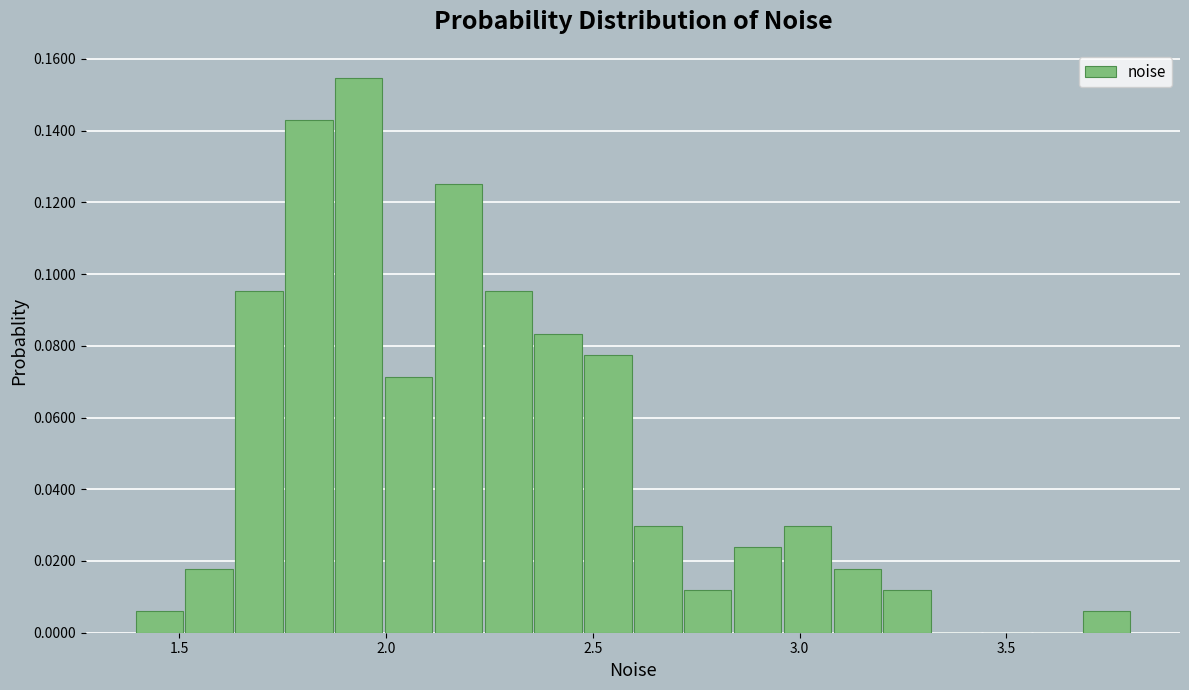

Read against the x-axis, roughly where is the centre of the tallest bar?

1.95